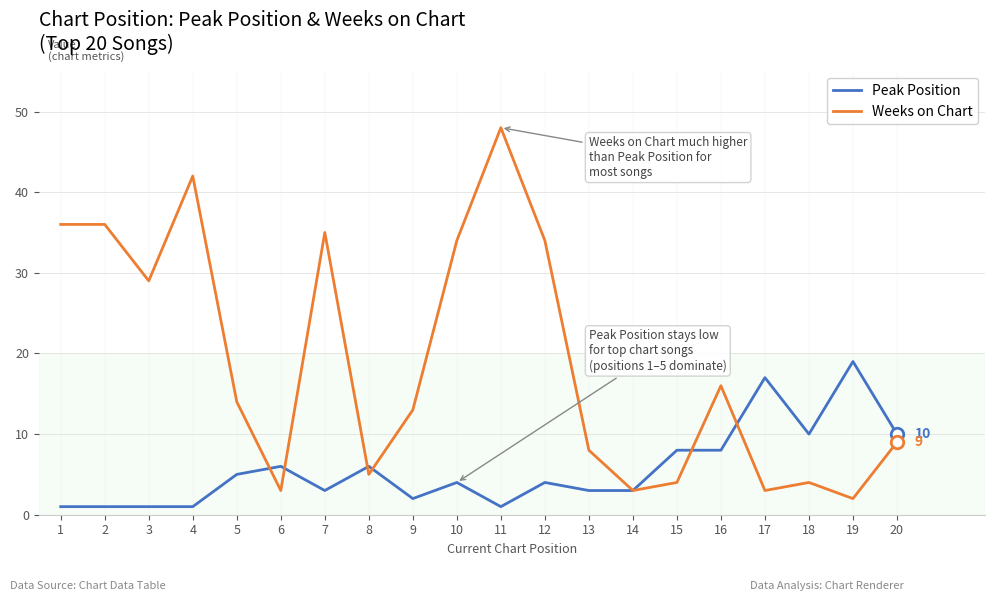

Does the chart display data point markers on the line(s)?

No